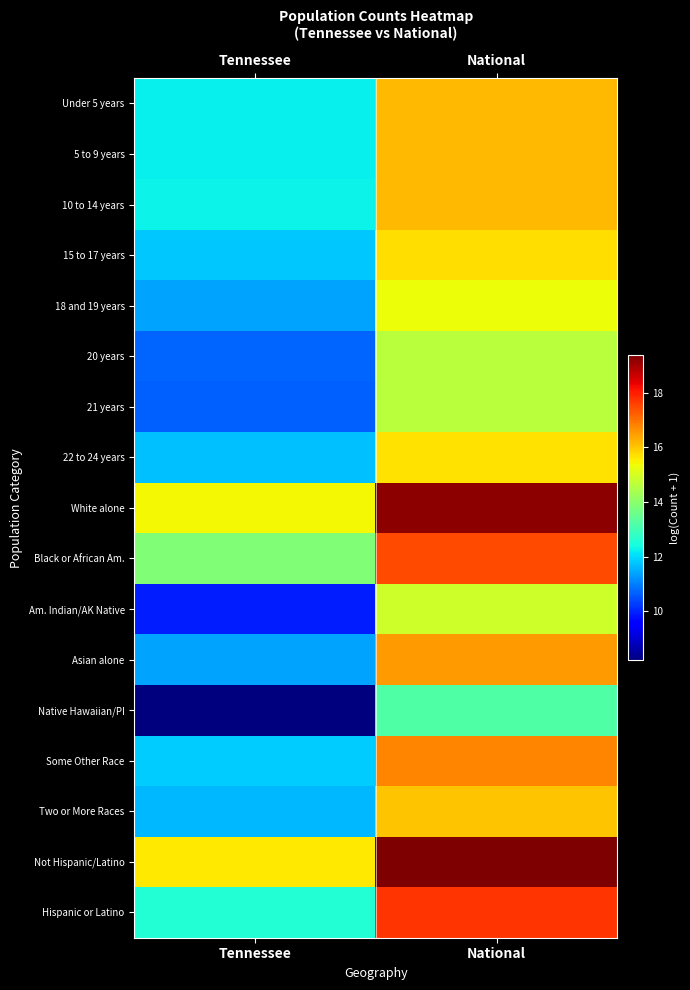

Reading left to right, extract all data points from this chart.

Under 5 years: Tennessee=12.2	National=16.1
5 to 9 years: Tennessee=12.3	National=16.2
10 to 14 years: Tennessee=12.3	National=16.2
15 to 17 years: Tennessee=11.8	National=15.7
18 and 19 years: Tennessee=11.4	National=15.4
20 years: Tennessee=10.7	National=14.7
21 years: Tennessee=10.7	National=14.6
22 to 24 years: Tennessee=11.7	National=15.7
White alone: Tennessee=15.4	National=19.2
Black or African Am.: Tennessee=13.9	National=17.5
Am. Indian/AK Native: Tennessee=9.9	National=14.9
Asian alone: Tennessee=11.4	National=16.5
Native Hawaiian/PI: Tennessee=8.2	National=13.2
Some Other Race: Tennessee=11.9	National=16.8
Two or More Races: Tennessee=11.6	National=16.0
Not Hispanic/Latino: Tennessee=15.6	National=19.4
Hispanic or Latino: Tennessee=12.6	National=17.7